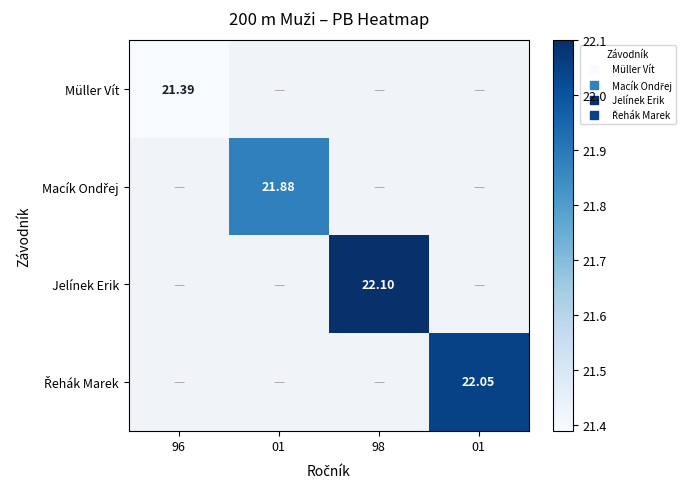

The Jelínek Erik series shows 8.0 at 01. True or false?

False